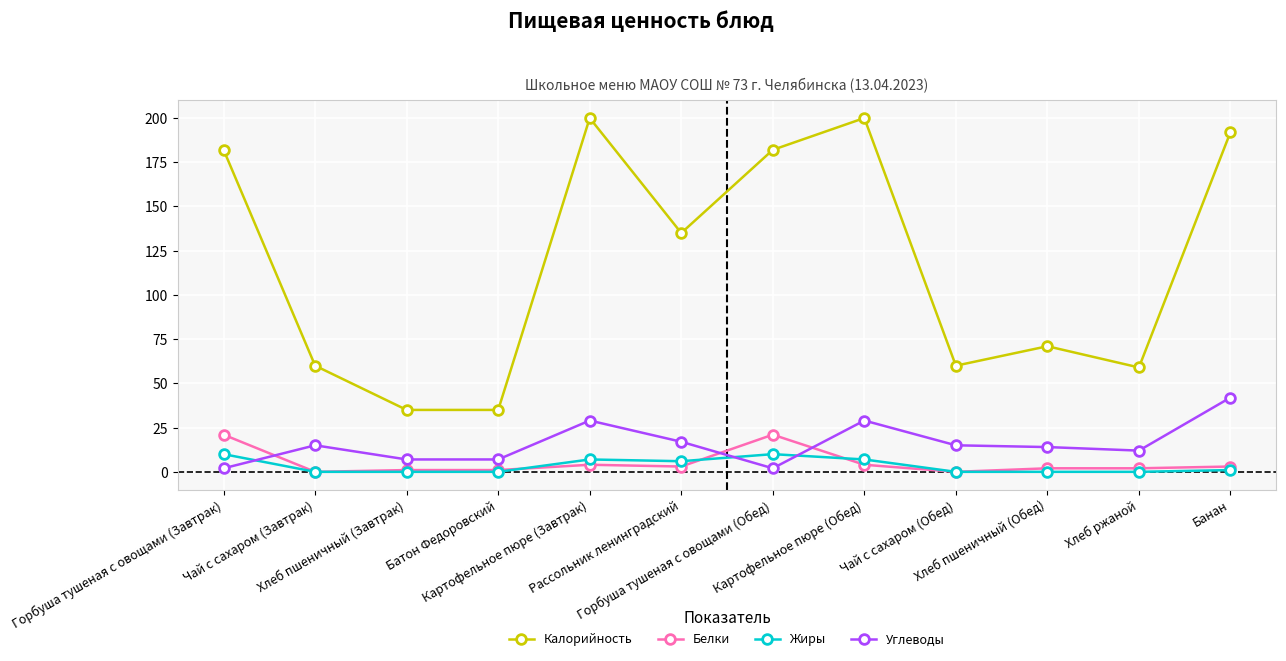

Which series has the largest total across all categories?

Калорийность